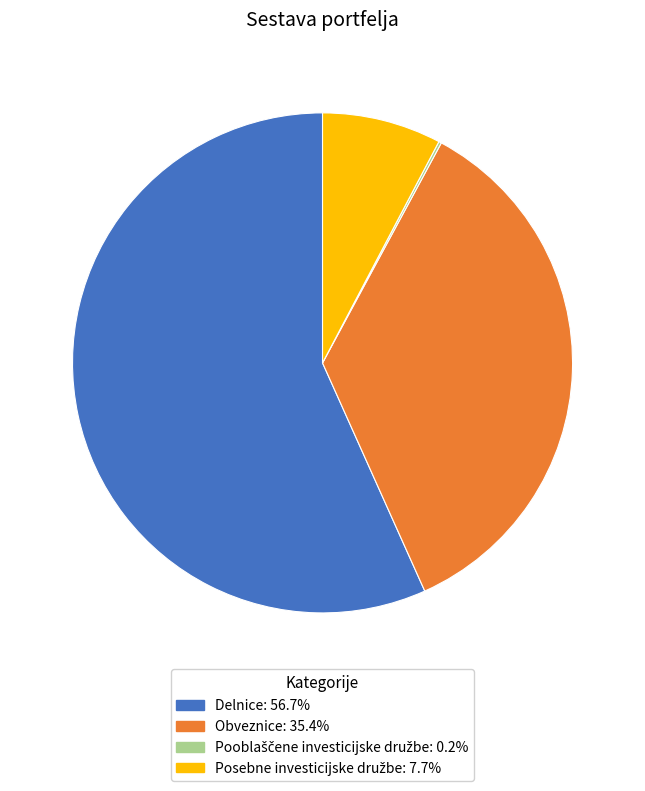

Between Delnice and Obveznice, which is larger?

Delnice